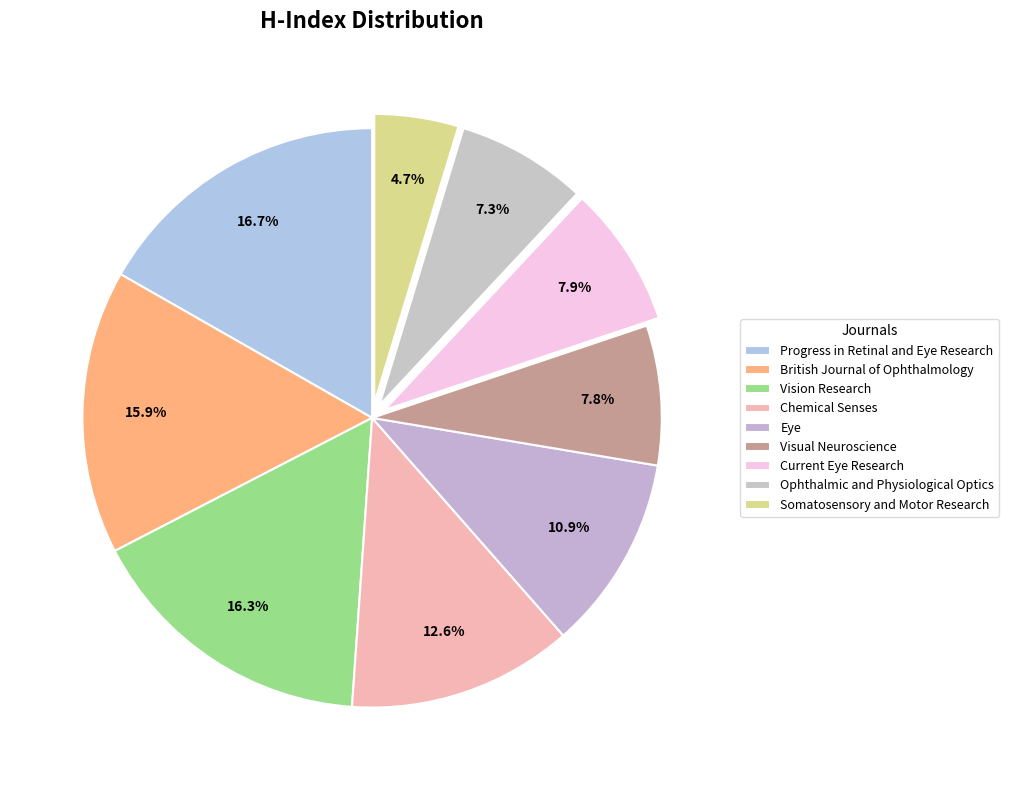

Count the number of slices in the pie.

9